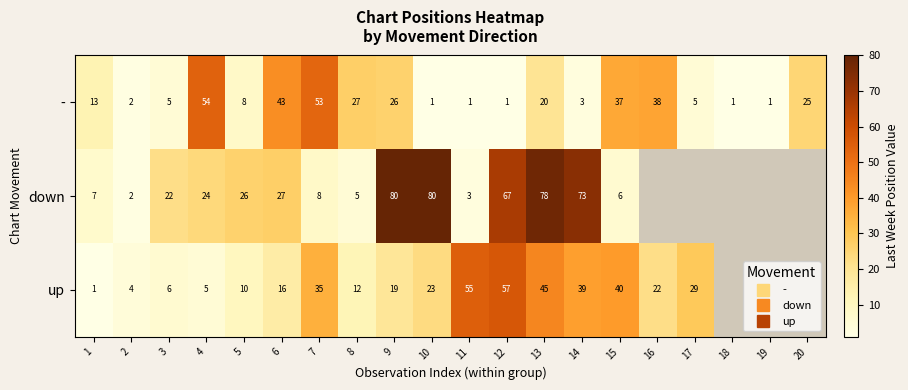

What is the smallest value displayed?

1.0